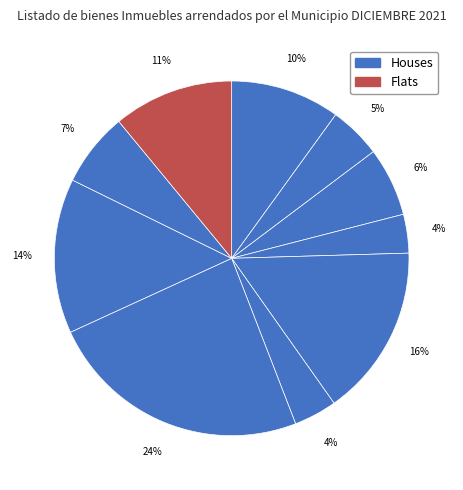

To the nearest percent, what is the average slice percentage?

10%